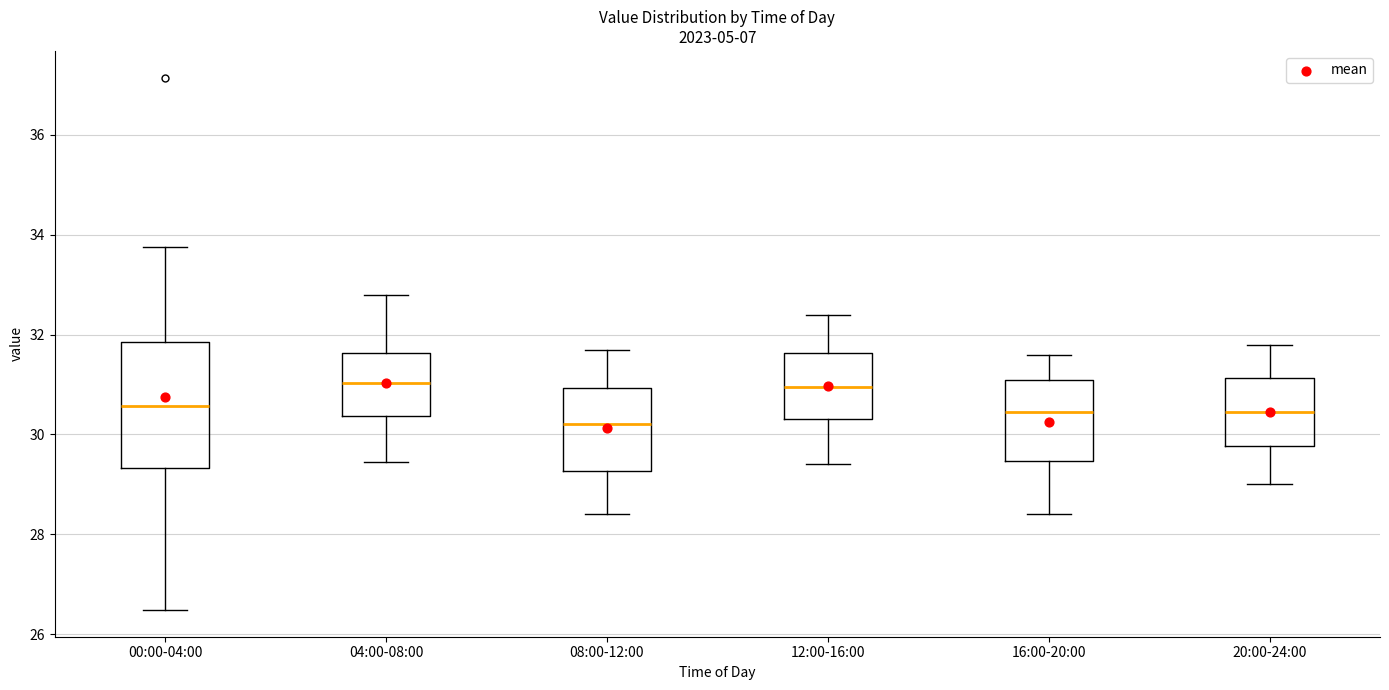

Comparing the boxes themselves (not the whiskers), which one is the tallest?

00:00-04:00